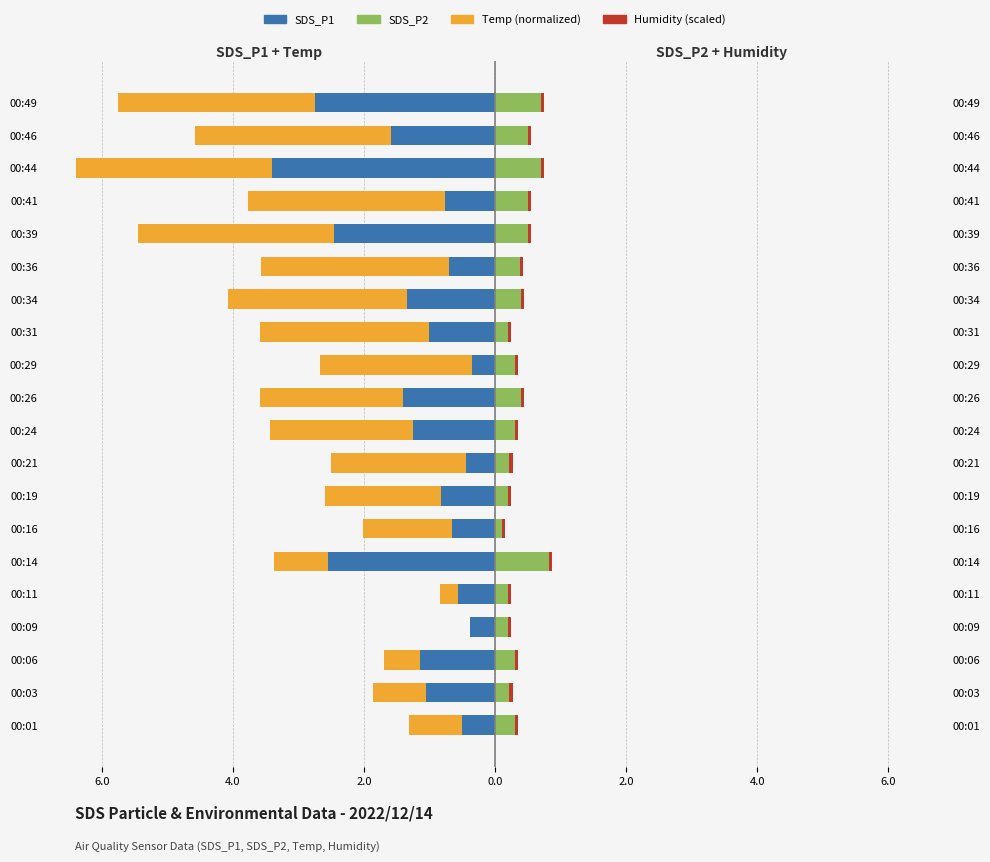

How many groups of bars are there?

20